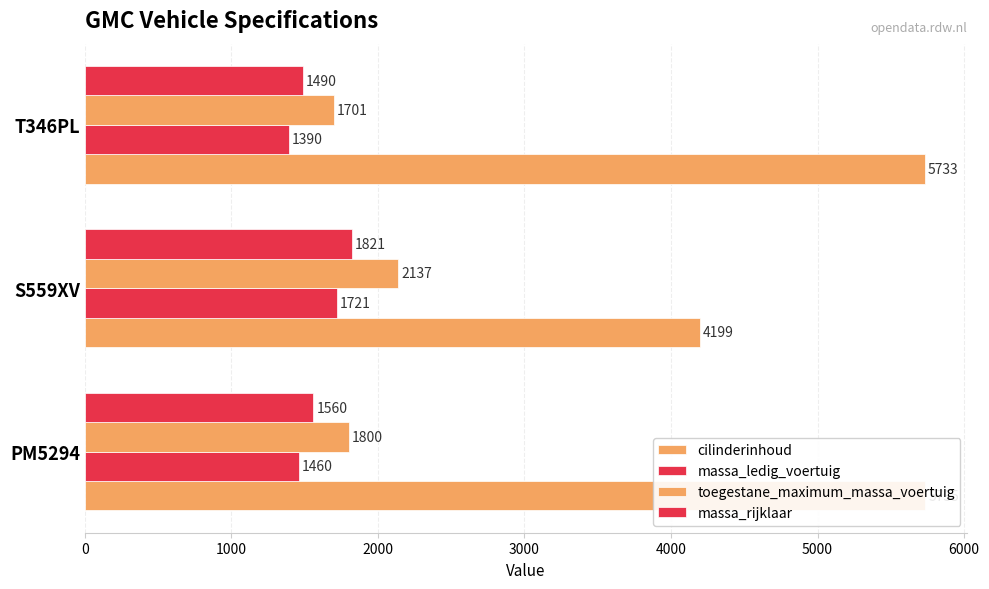

Is it true that cilinderinhoud equals 8960 at T346PL?

False